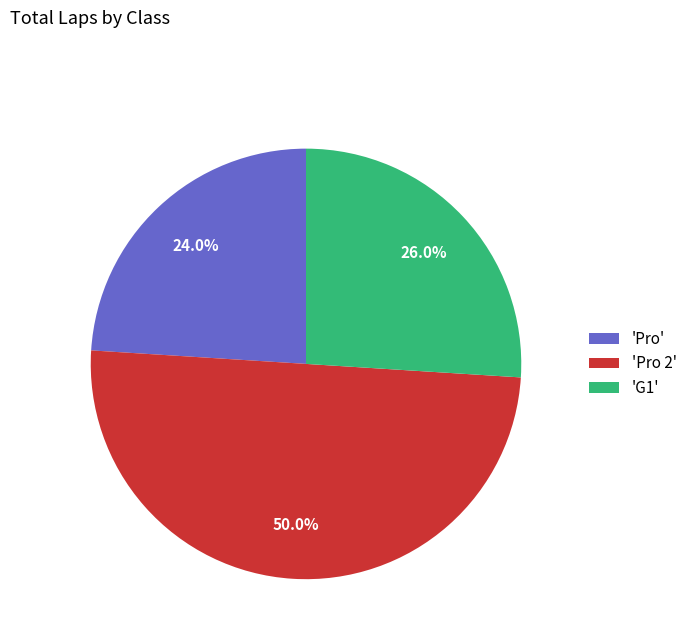

What is the total percentage of 'Pro' and 'Pro 2'?

74.0%